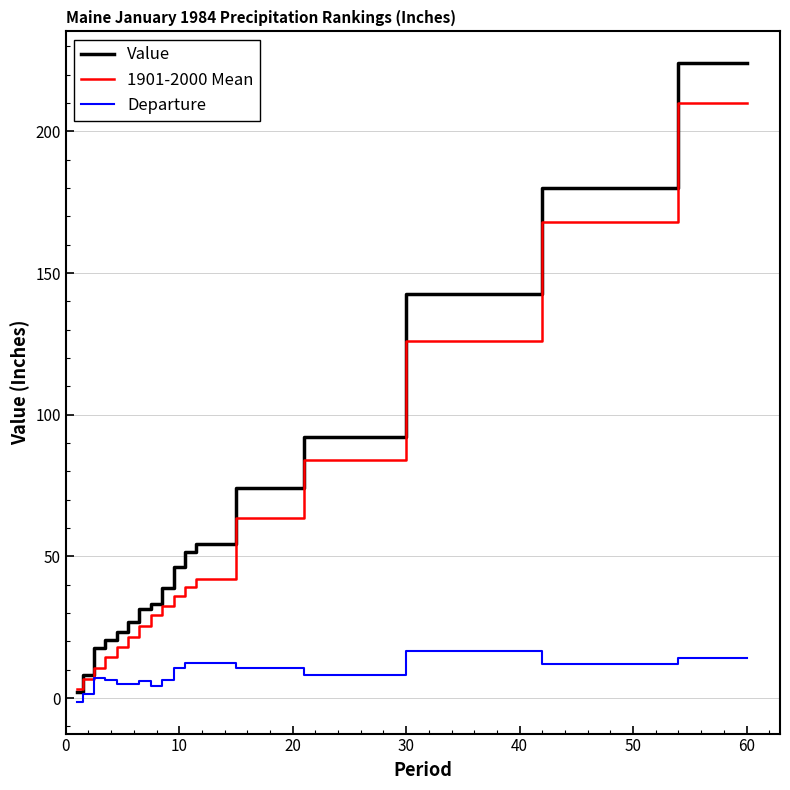

Count the number of categories in the chart.

17